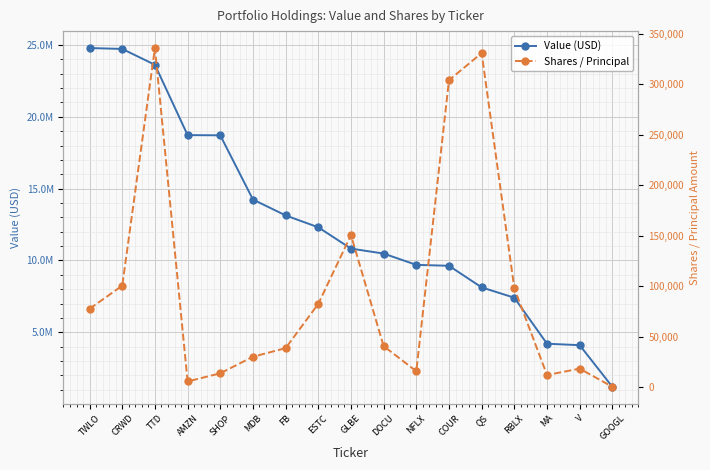

What position from the left is GLBE?

9